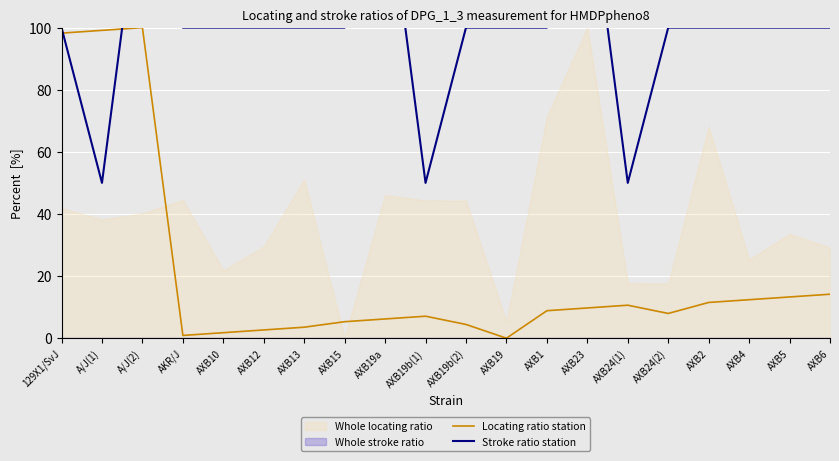

What position from the right is AKR/J?

17